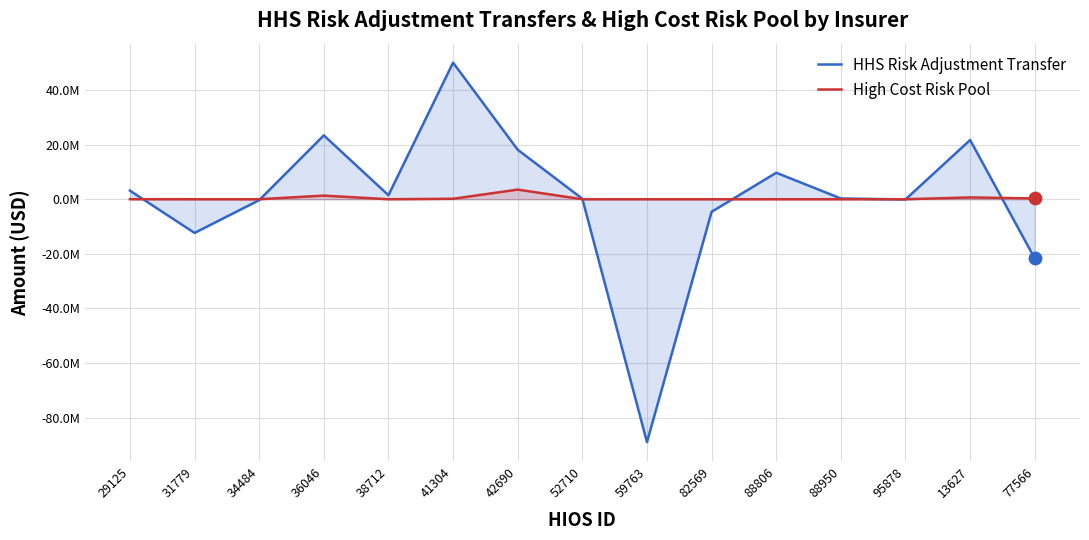

At how many categories does at least one series exceed -39900845?

15